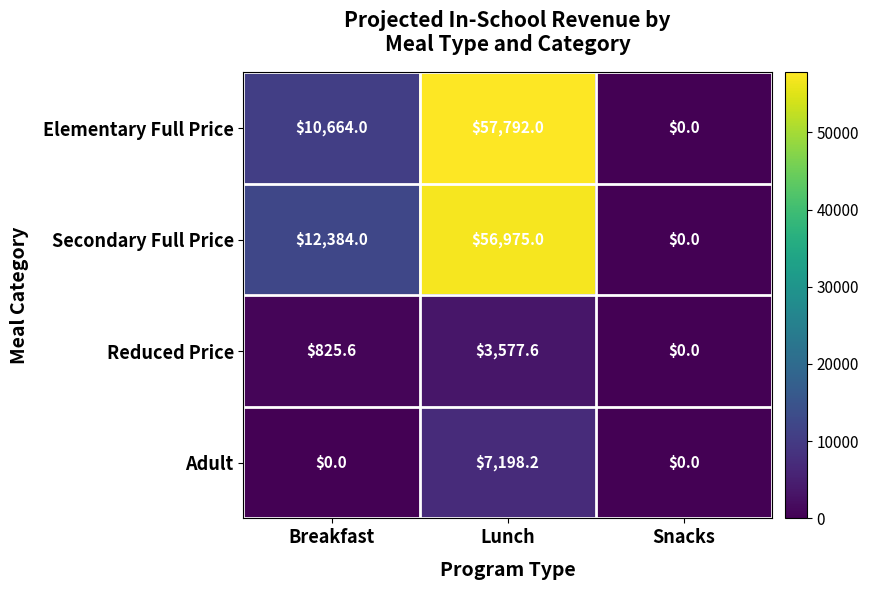

How many categories are shown in the chart?

3